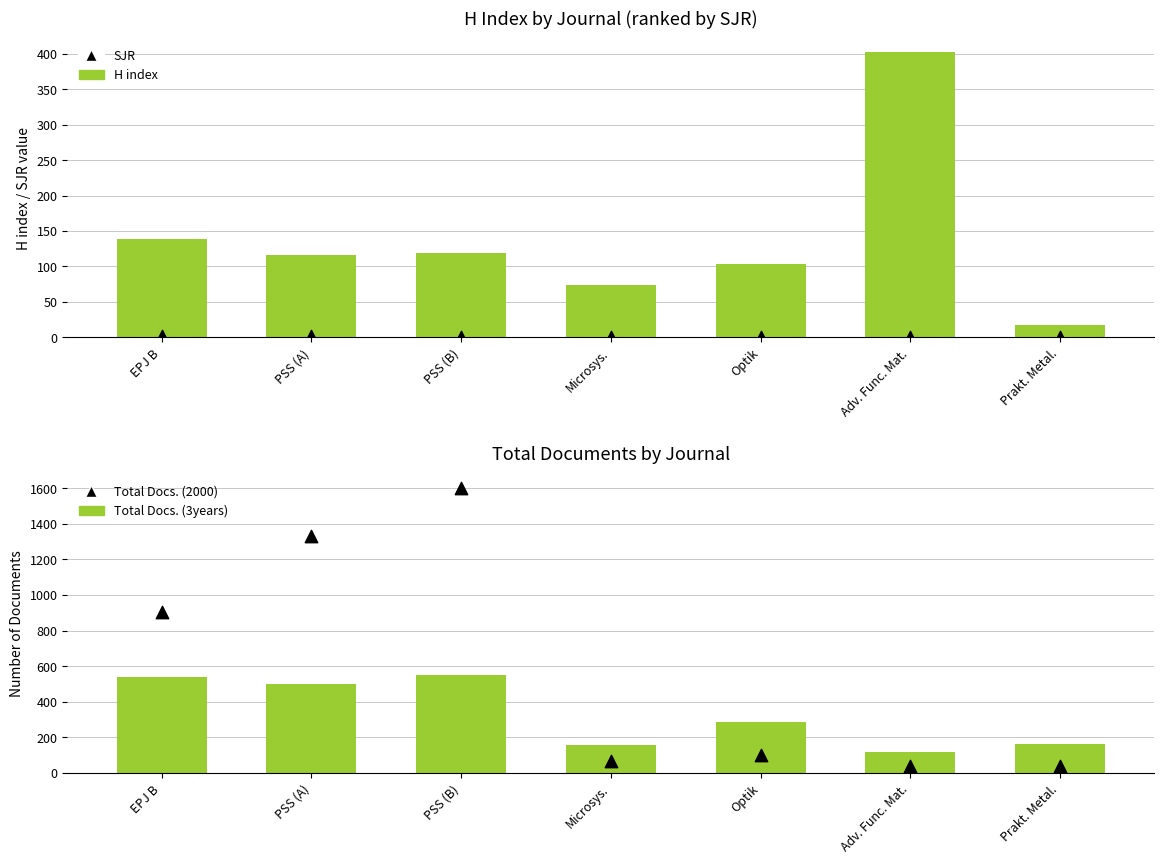

Which series reaches the maximum Y coordinate?

Total Docs. (2000)